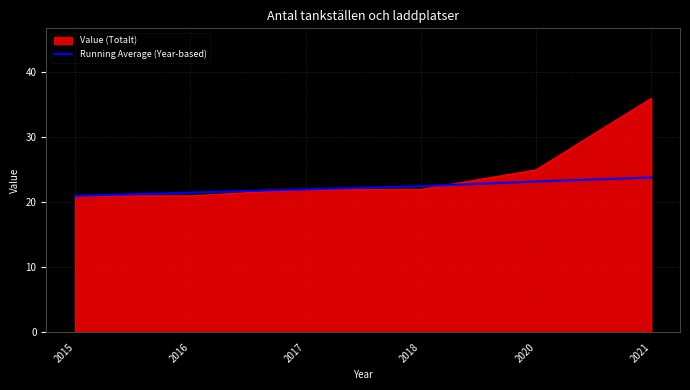

Read the Value (Totalt) value at 2017.

22.0